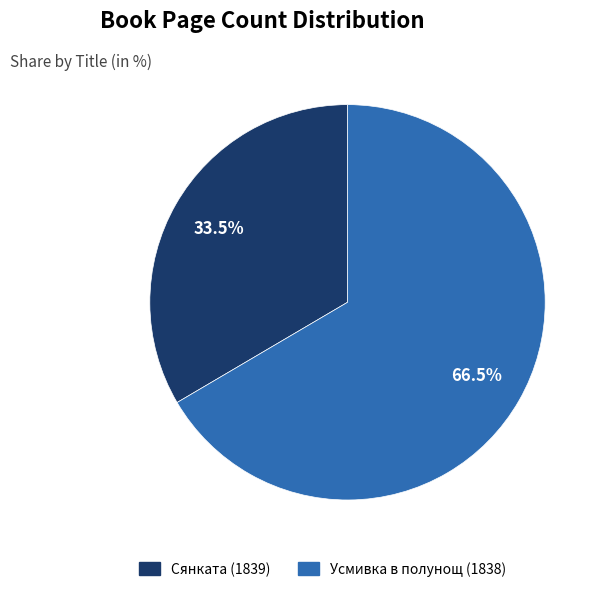

How many segments does this pie chart have?

2